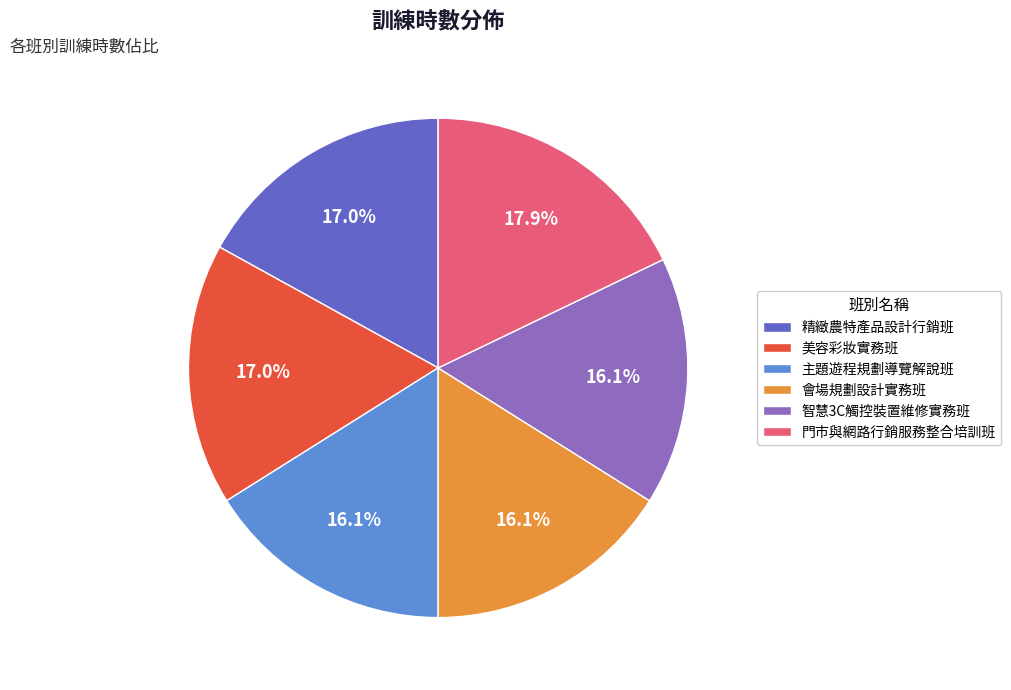

Which slice is the largest?

門市與網路行銷服務整合培訓班